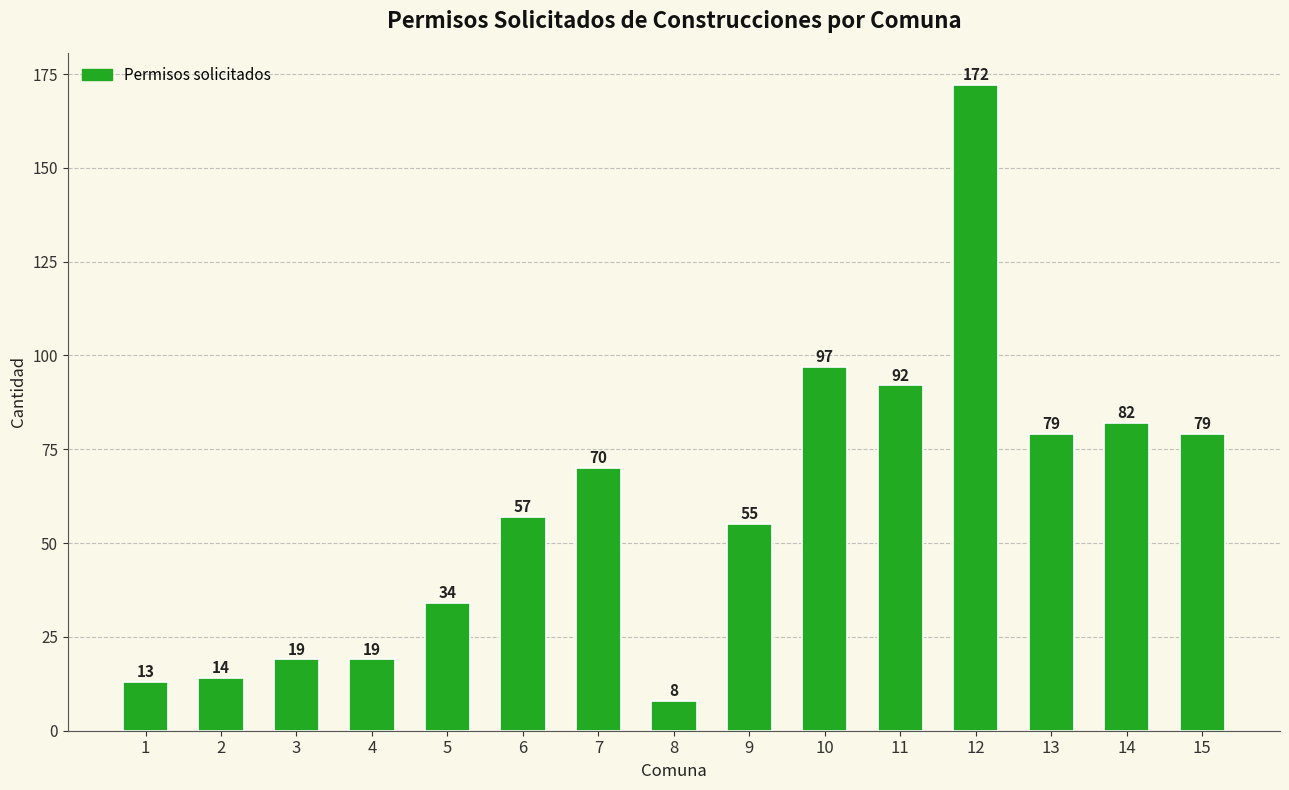

Read the value at 5, to the nearest 5.

35